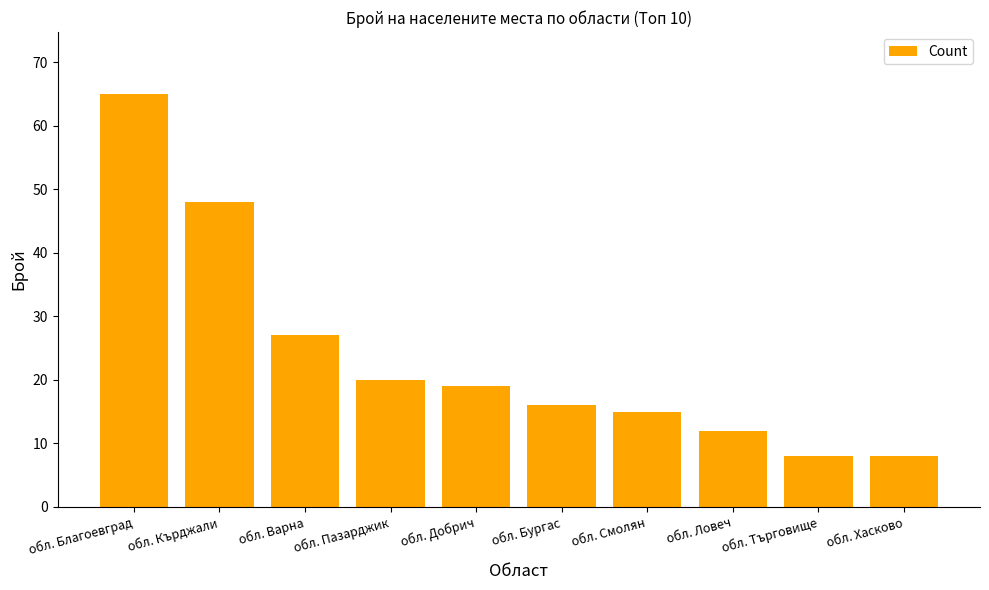

The chart shows a value of 65 at обл. Благоевград. True or false?

True